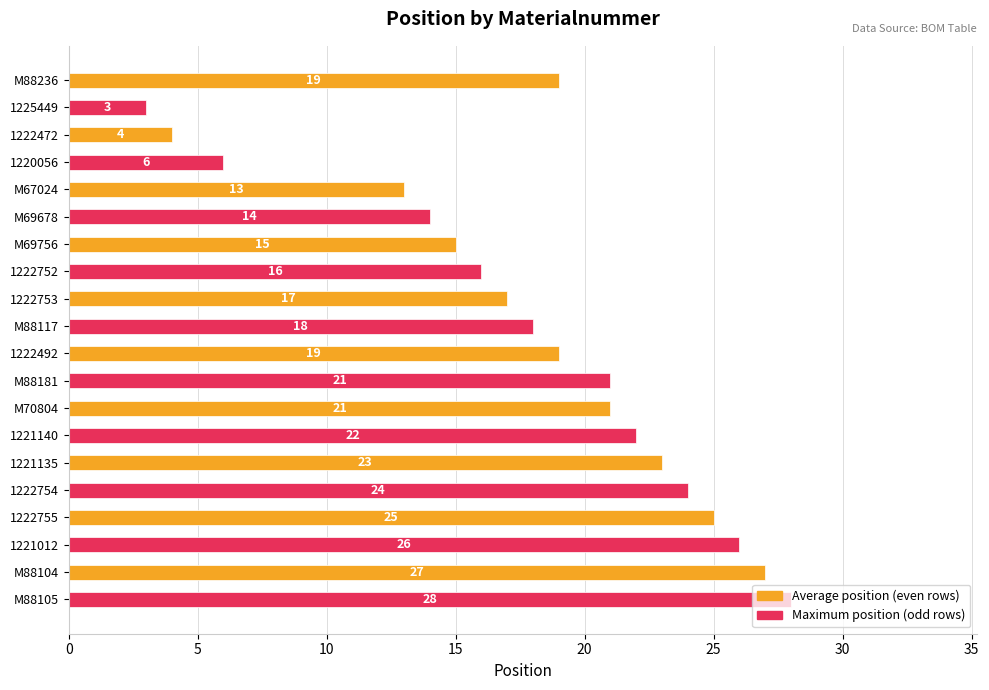

Is the value of Average position (even rows) at M88104 greater than the value of Maximum position (odd rows) at M67024?

Yes